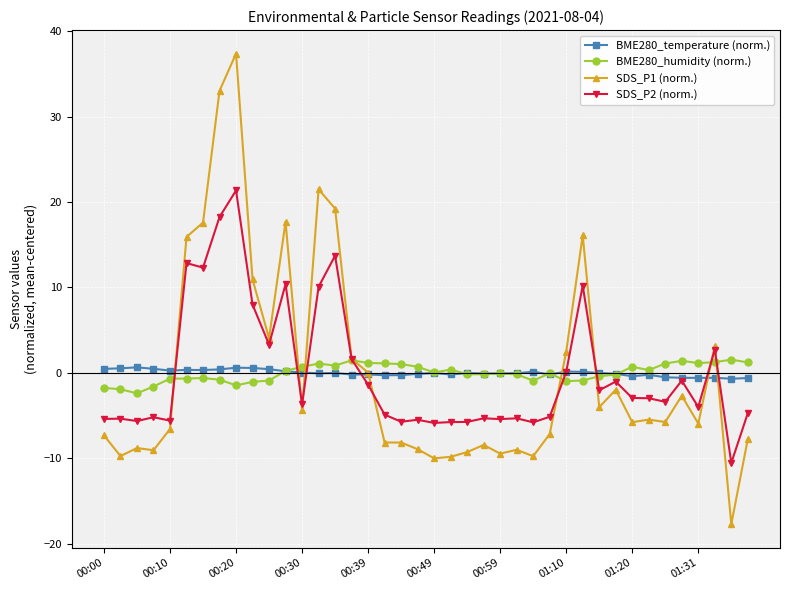

What are all the series names shown in the legend?

BME280_temperature (norm.), BME280_humidity (norm.), SDS_P1 (norm.), SDS_P2 (norm.)